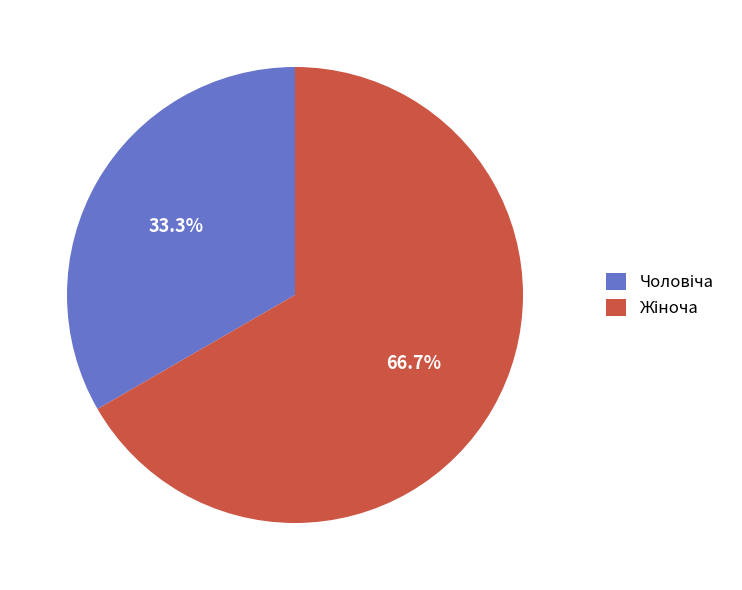

Is there a majority slice in this chart?

Yes